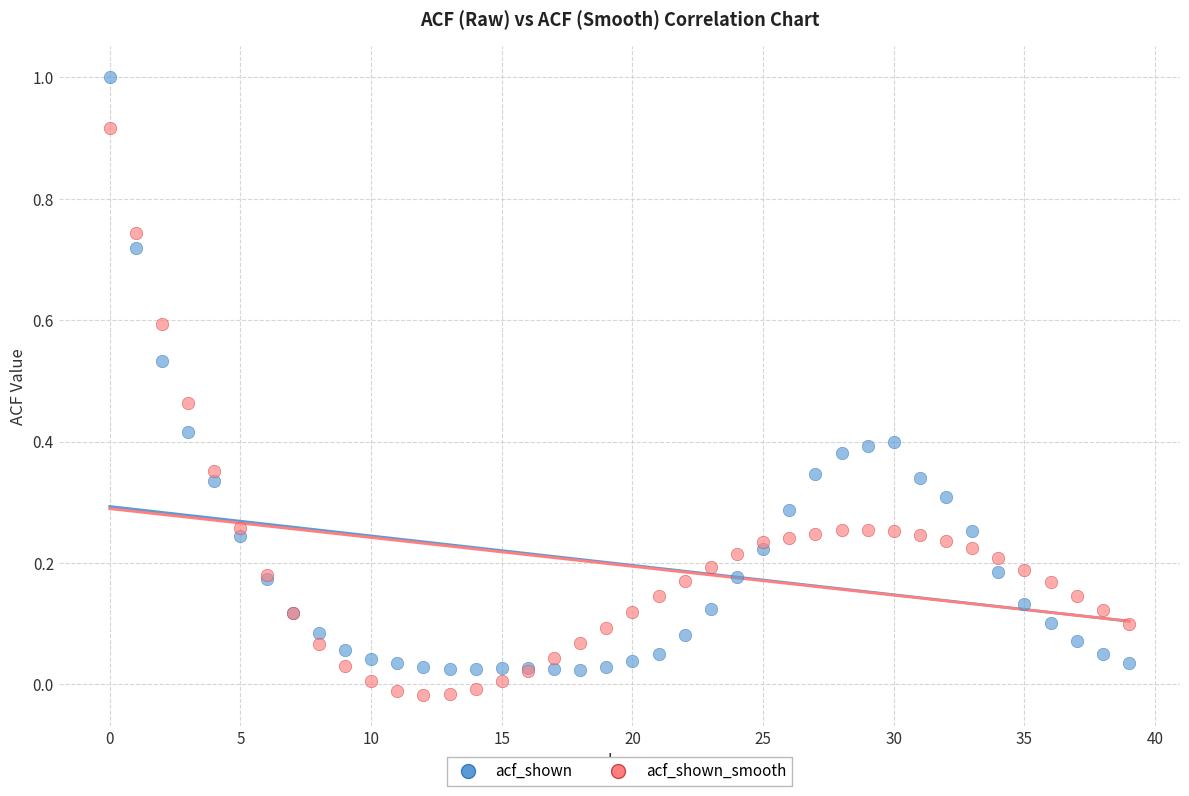

Which series contains the highest Y value?

acf_shown